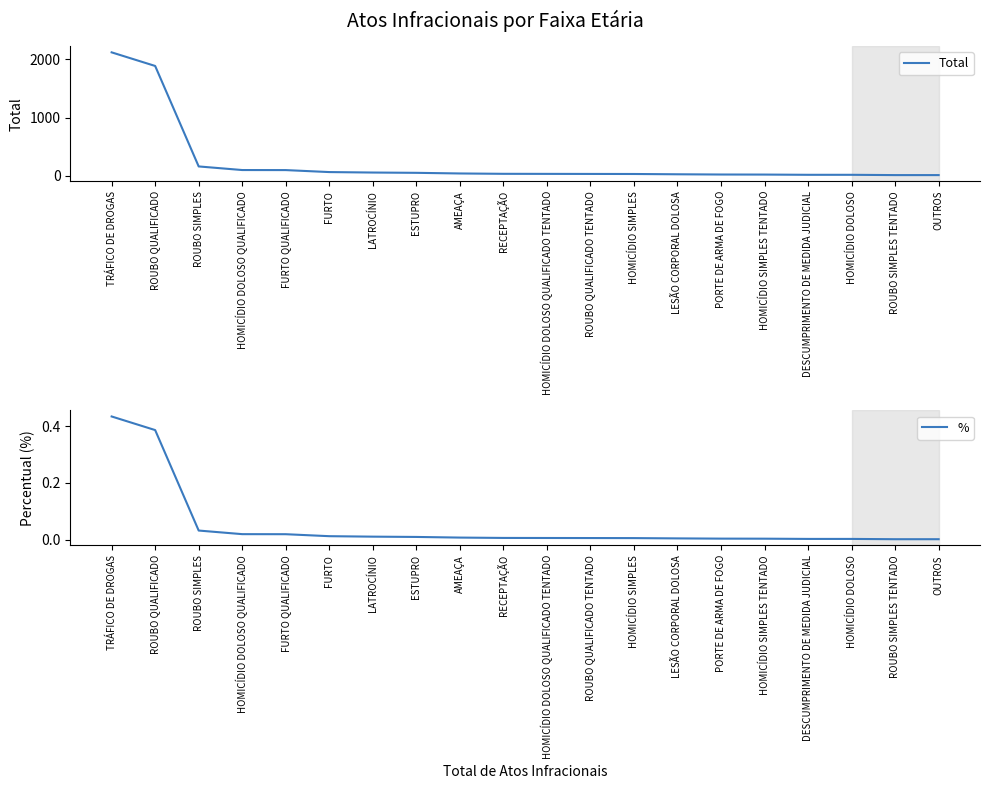

Does the chart display data point markers on the line(s)?

No